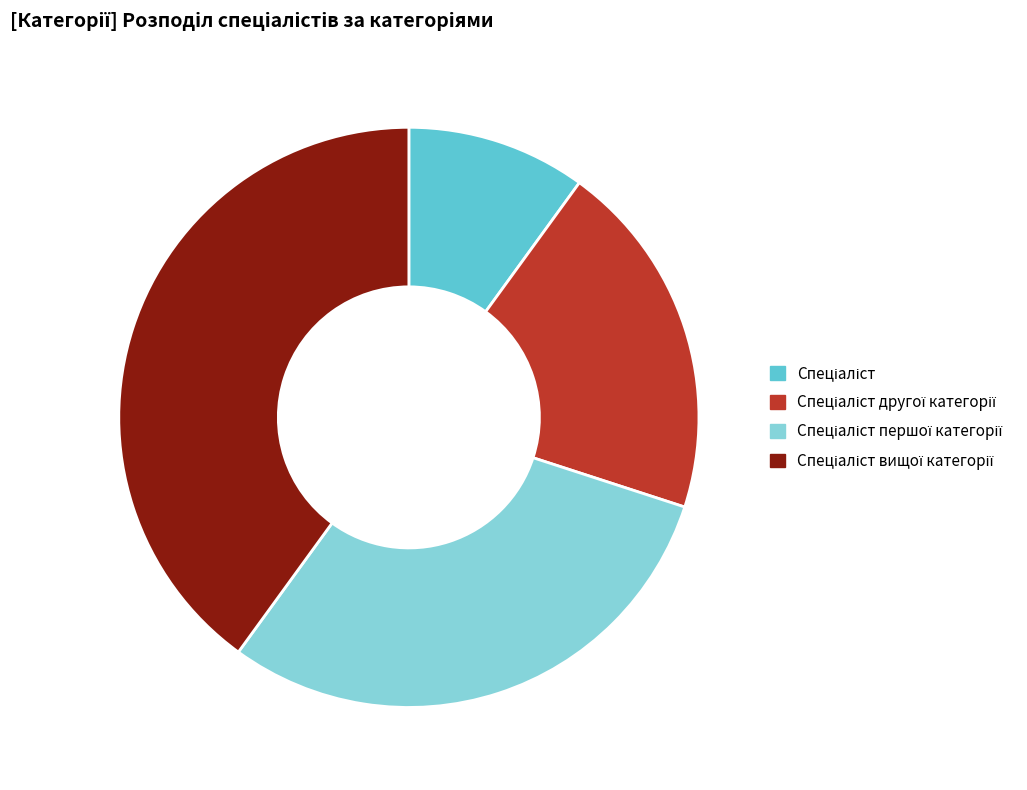

Does any single category account for the majority?

No